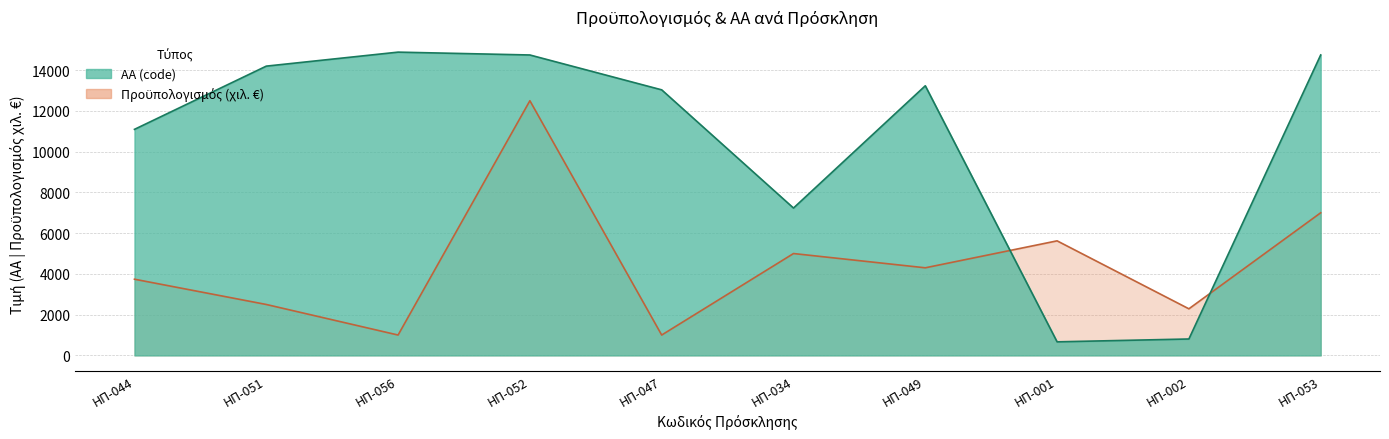

How many interior local valleys does the Προϋπολογισμός series have?

4